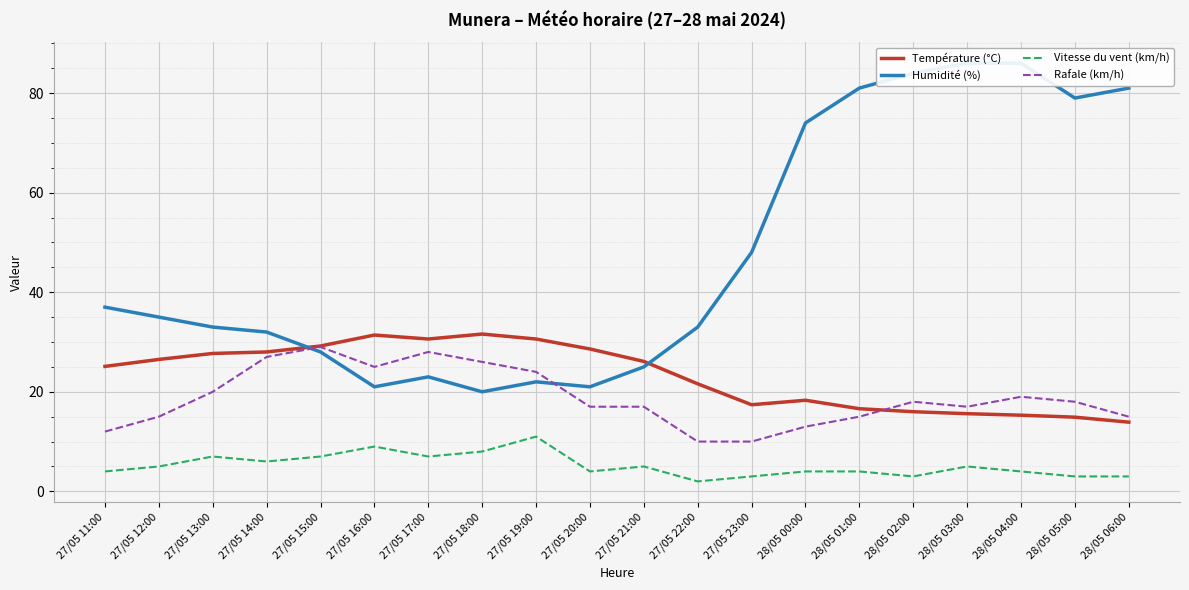

Where does the Température (°C) series first go above 26?

27/05 12:00